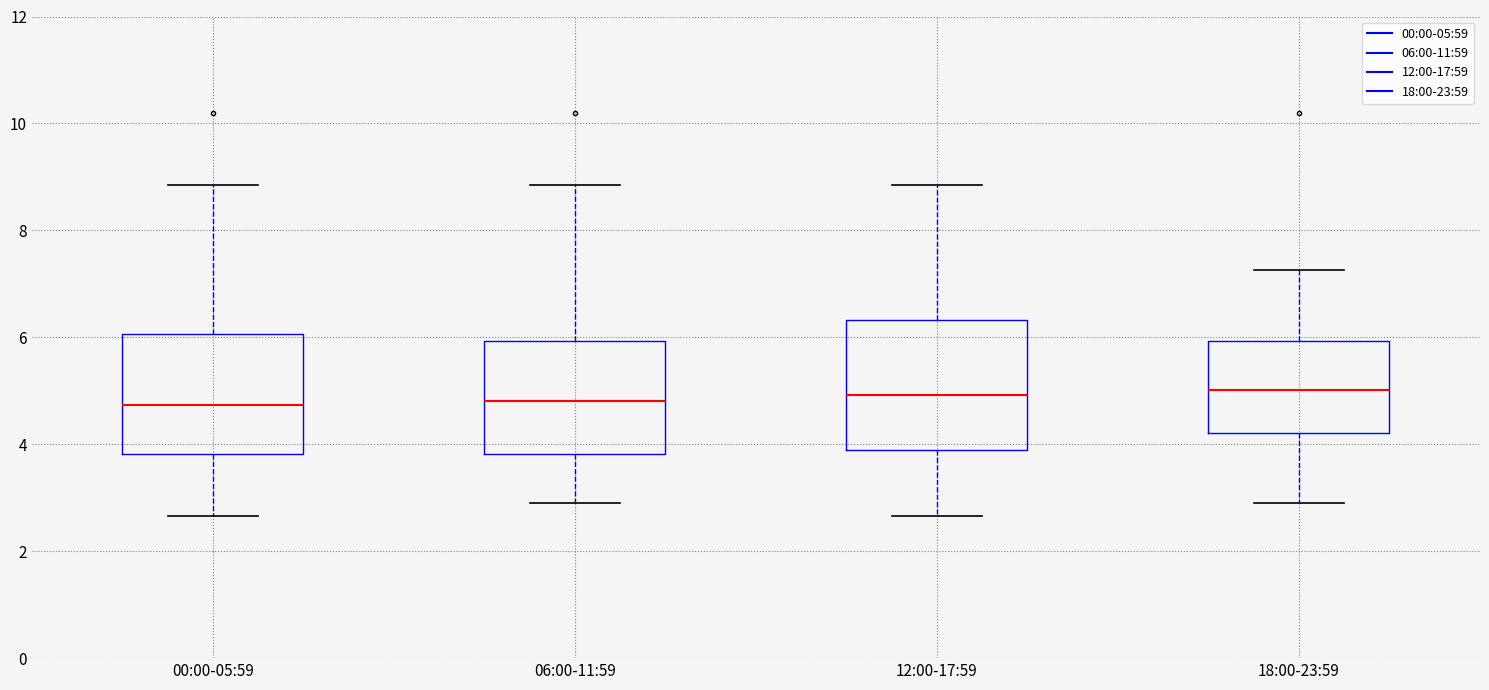

Reading left to right, transcribe this box plot: for each box, give where its median line is, the range the box spans, and where its two whiskers end, as read against the y-axis. The values are not printed on the chart, so give them approximately, as read against the axis.

00:00-05:59: median 4.8, box 3.8 to 6.0, whiskers 2.6 to 8.8
06:00-11:59: median 4.8, box 3.8 to 6.0, whiskers 3.0 to 8.8
12:00-17:59: median 5.0, box 3.8 to 6.4, whiskers 2.6 to 8.8
18:00-23:59: median 5.0, box 4.2 to 6.0, whiskers 3.0 to 7.2